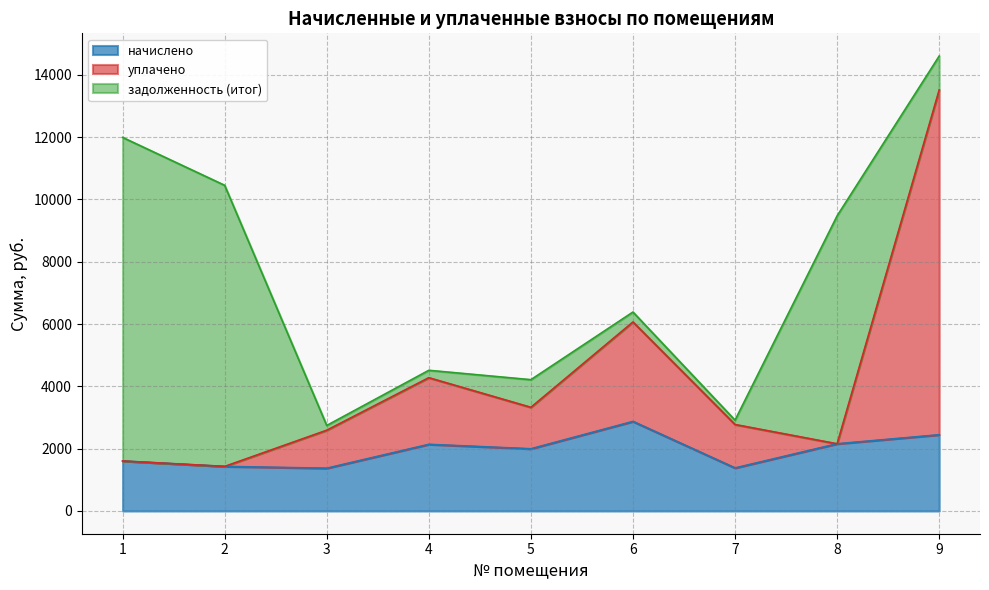

How many values in the начислено series exceed 1995?

5